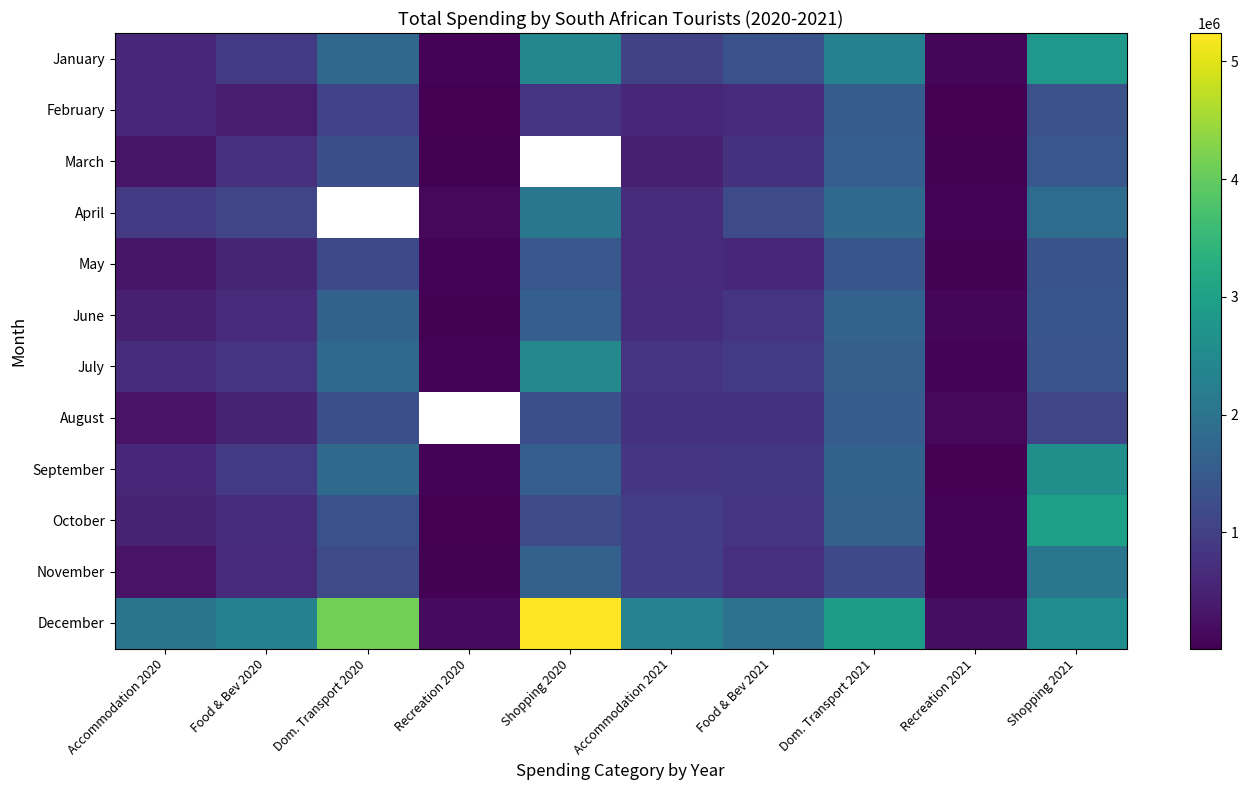

At how many categories does at least one series exceed 571451?

8